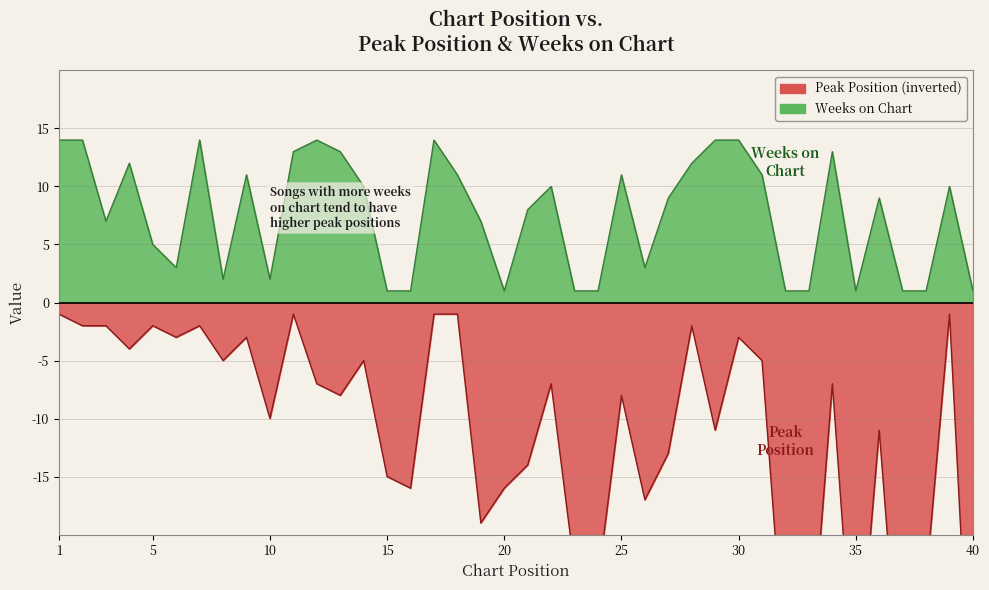

Reading left to right, transcribe all the data shown in this chart.

Peak Position: 1=-1	2=-2	3=-2	4=-4	5=-2	6=-3	7=-2	8=-5	9=-3	10=-10	11=-1	12=-7	13=-8	14=-5	15=-15	16=-16	17=-1	18=-1	19=-19	20=-16	21=-14	22=-7	23=-23	24=-24	25=-8	26=-17	27=-13	28=-2	29=-11	30=-3	31=-5	32=-32	33=-33	34=-7	35=-35	36=-11	37=-37	38=-24	39=-1	40=-40
Weeks on Chart: 1=14	2=14	3=7	4=12	5=5	6=3	7=14	8=2	9=11	10=2	11=13	12=14	13=13	14=10	15=1	16=1	17=14	18=11	19=7	20=1	21=8	22=10	23=1	24=1	25=11	26=3	27=9	28=12	29=14	30=14	31=11	32=1	33=1	34=13	35=1	36=9	37=1	38=1	39=10	40=1